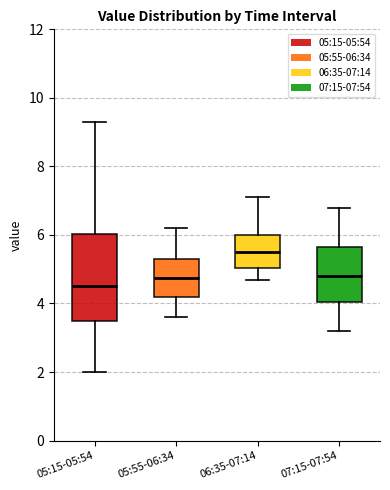

Where is the lower edge of the box for 05:55-06:34 on the y-axis? The values are not printed on the chart, so give them approximately, as read against the axis.

4.2